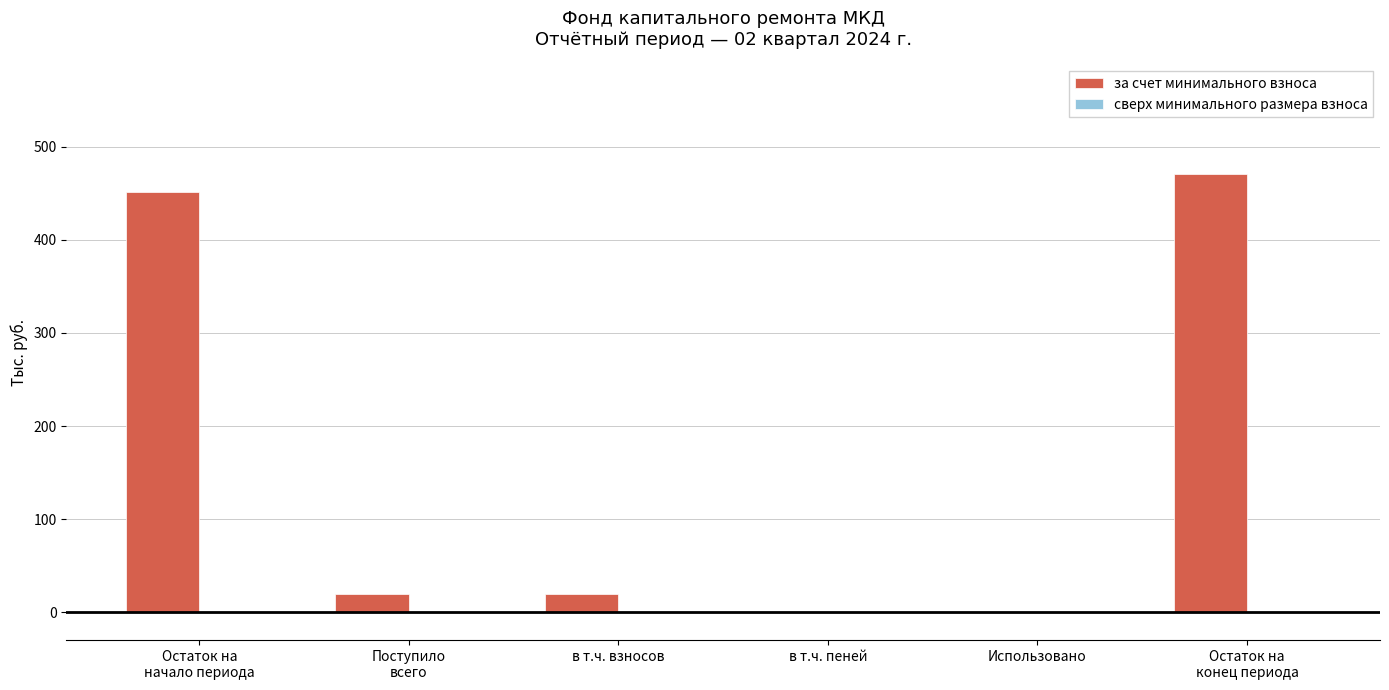

The chart shows a value of -174.6 at в т.ч. пеней. True or false?

False